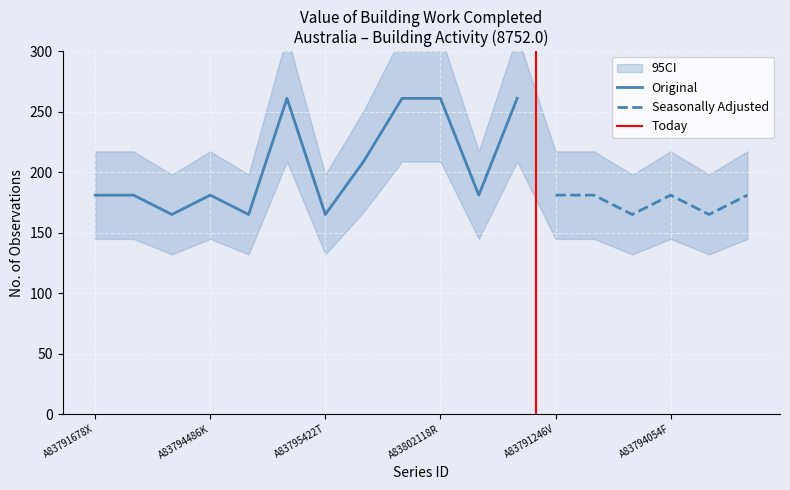

What is the difference between the maximum and minimum values in the No. Obs. series?

96